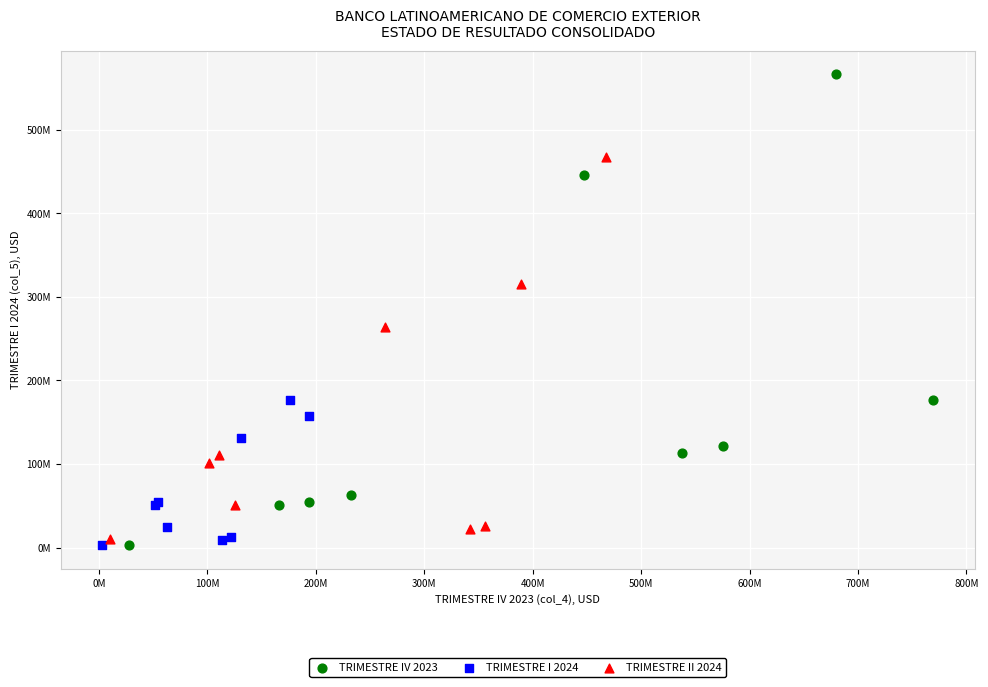

Which series has the largest Y range (max minus min)?

TRIMESTRE IV 2023